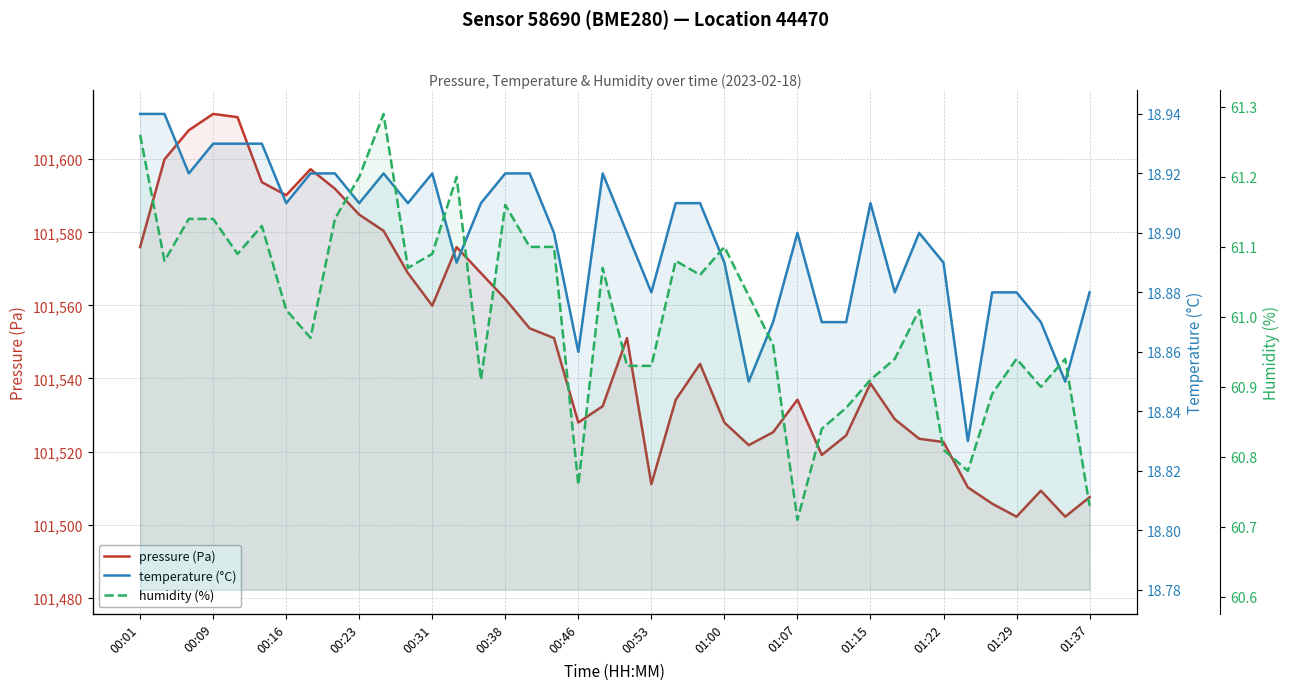

Which has a higher value, 34 or 14?

14